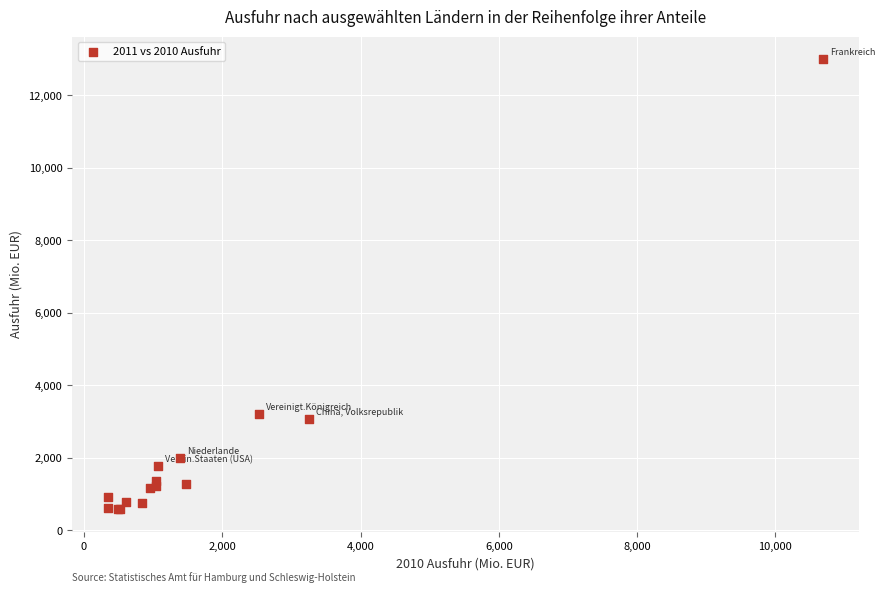

What Y value in the scatter plot is closest to 6793?

3221.3